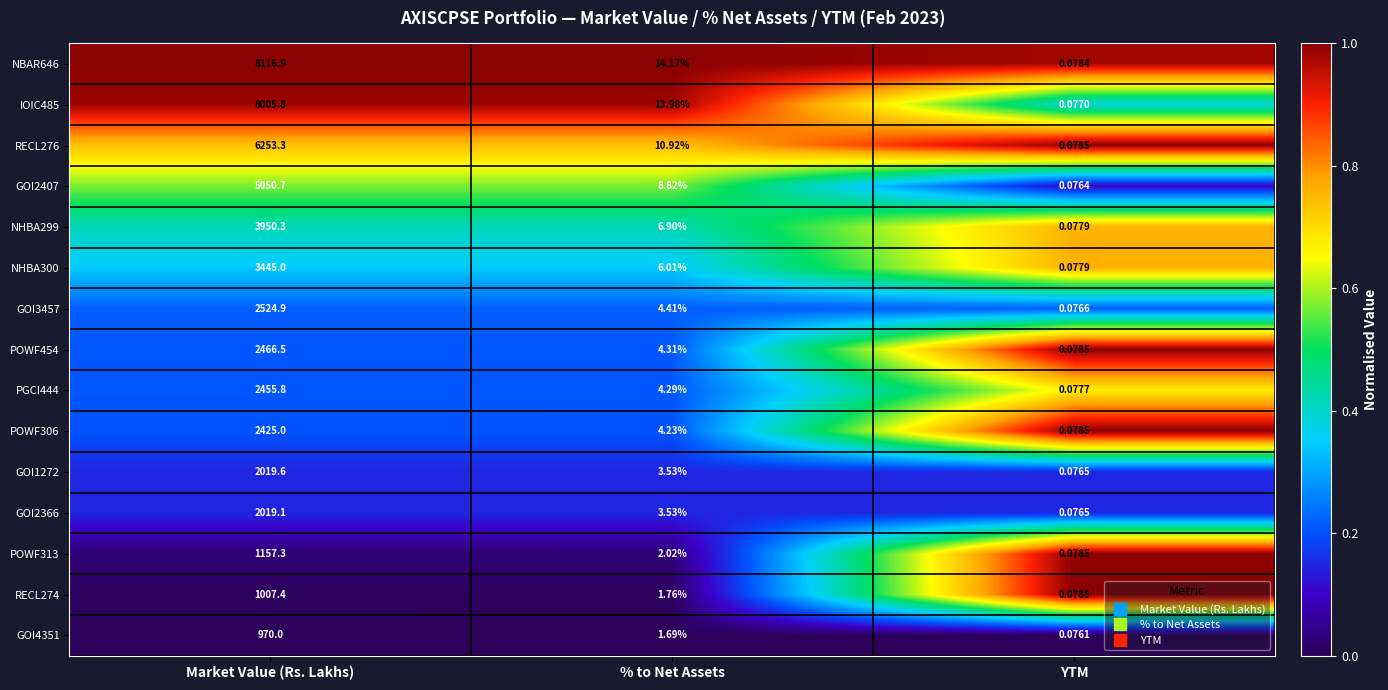

Which series has the widest spread of values?

NBAR646